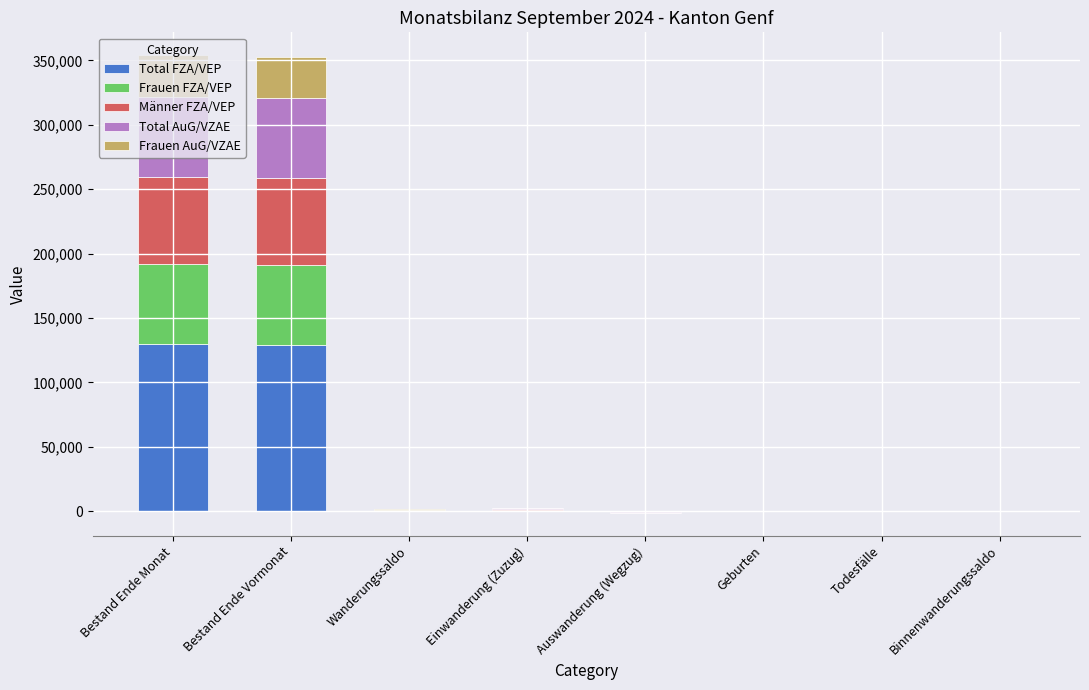

Which series has the largest range (max minus min)?

Total FZA/VEP